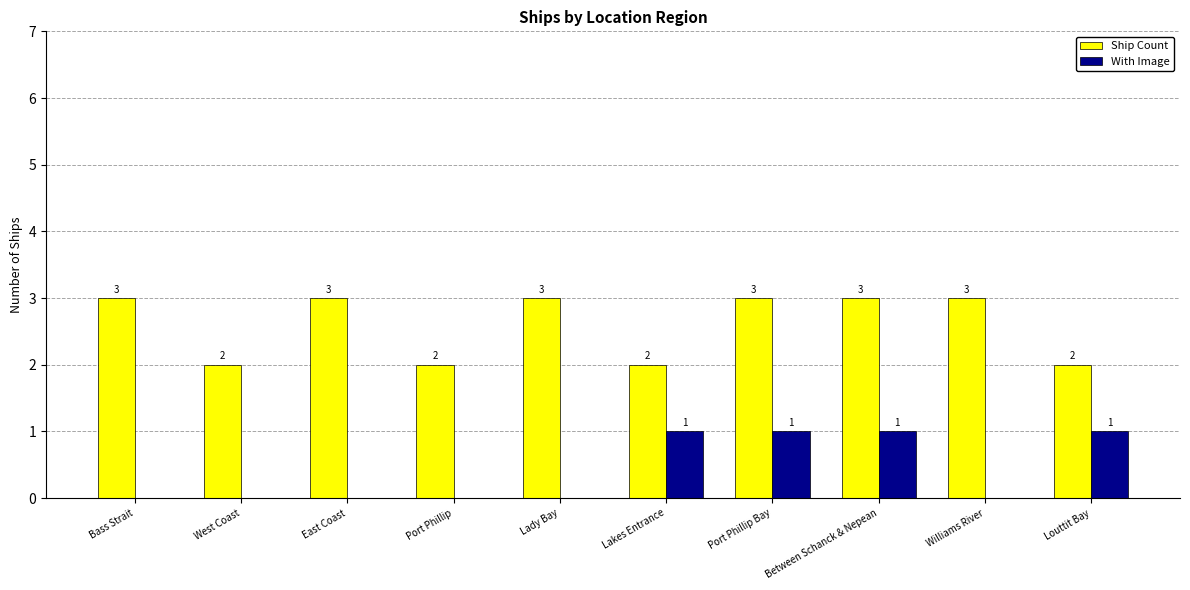

Is the value of Ship Count at Port Phillip Bay greater than the value of With Image at Lakes Entrance?

Yes